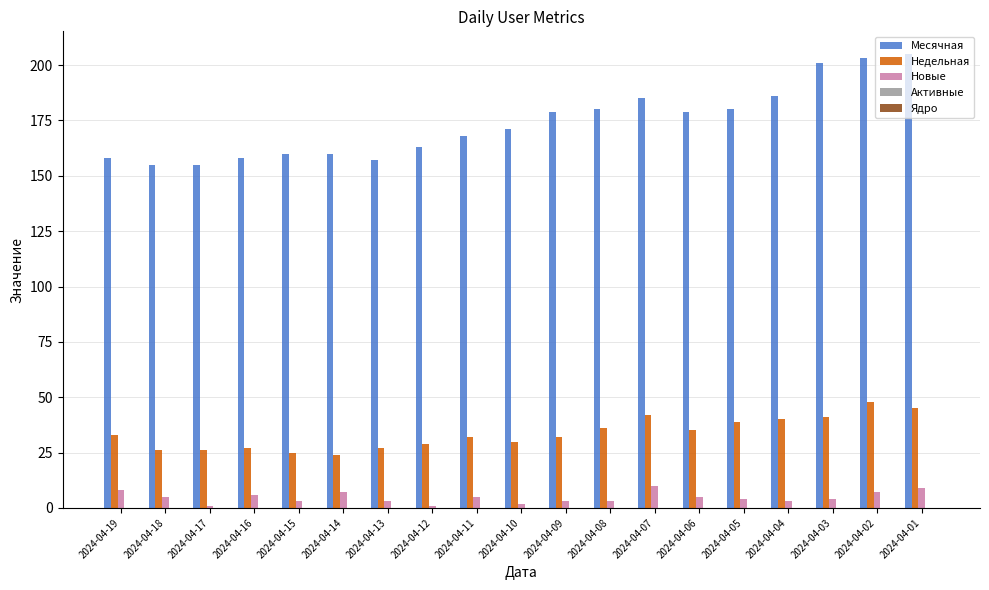

The value of Месячная at 2024-04-19 is 158. True or false?

True